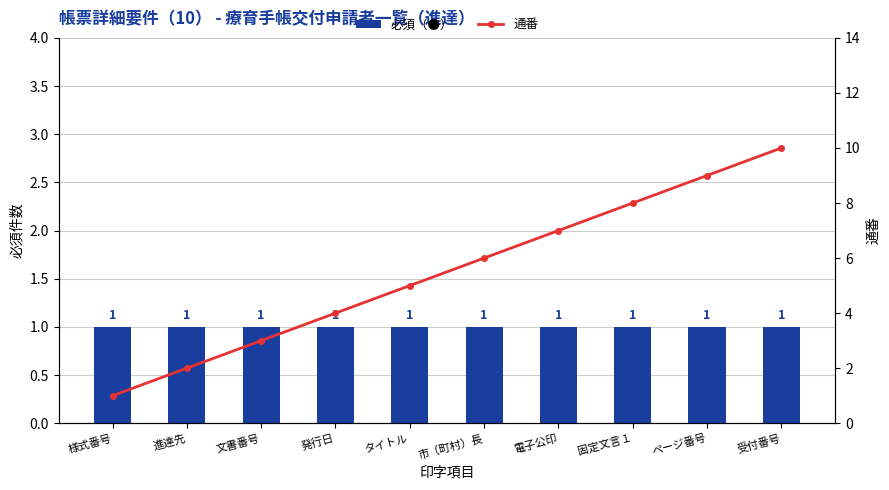

What are all the series names shown in the legend?

必須（●）, 通番